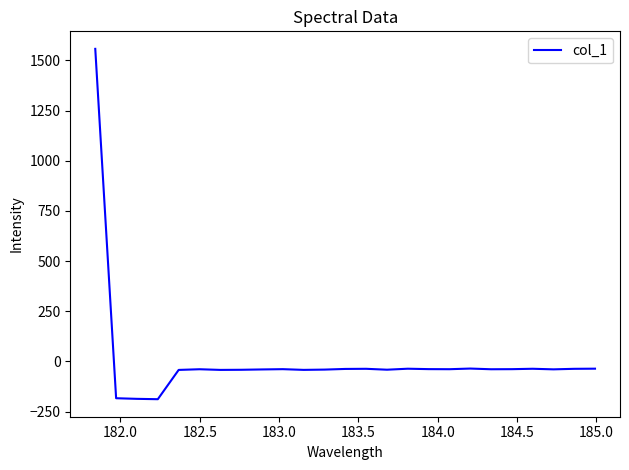

What is the smallest value displayed?

-188.1